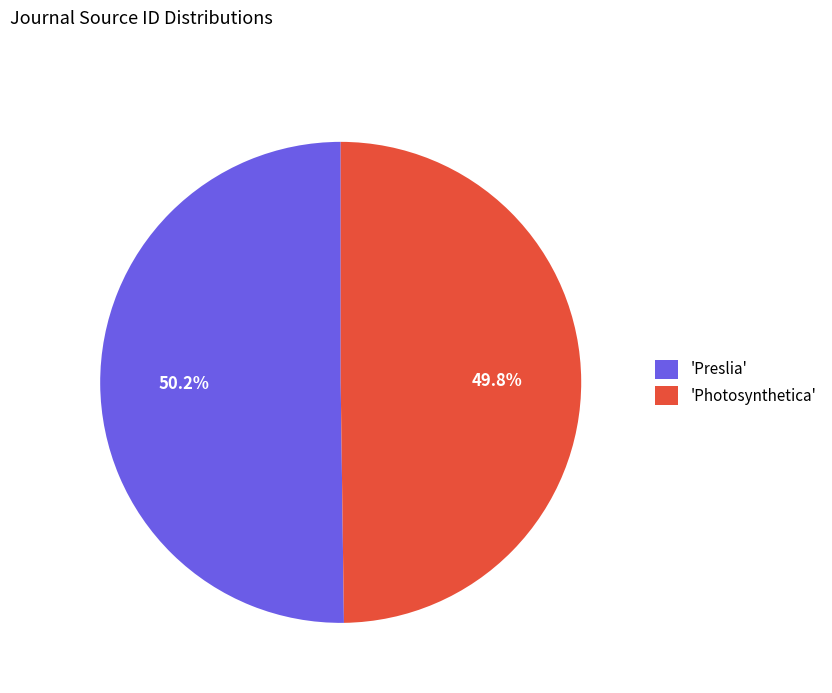

What portion of the pie excludes 'Photosynthetica'?

50.2%